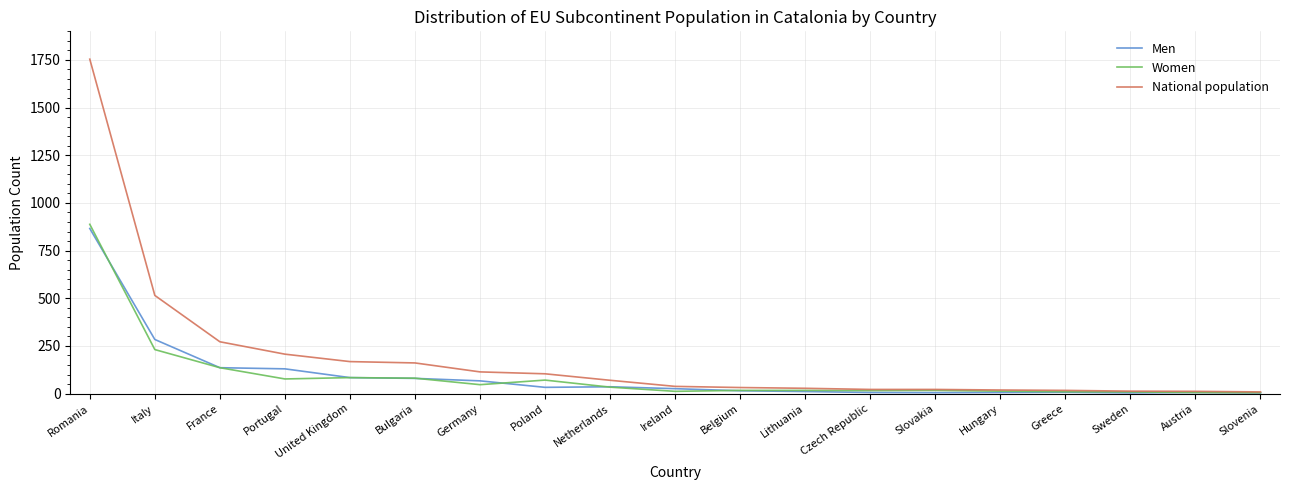

Which series has the largest range (max minus min)?

National population